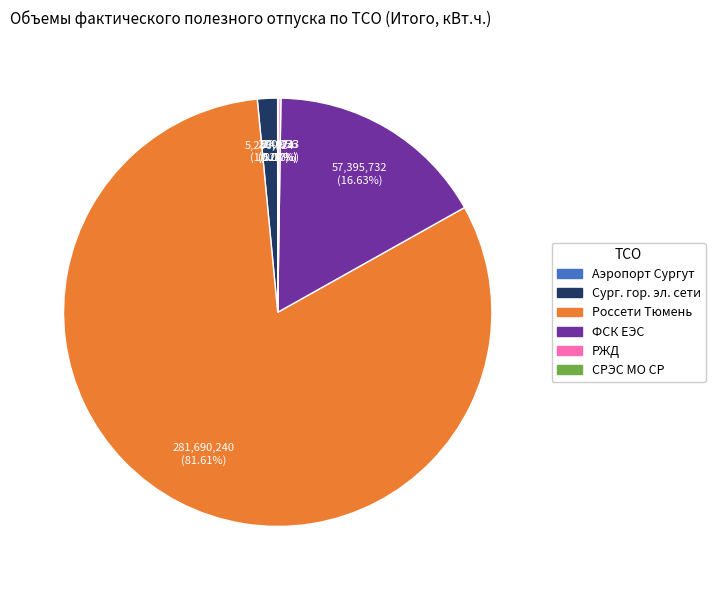

Is there a majority slice in this chart?

Yes